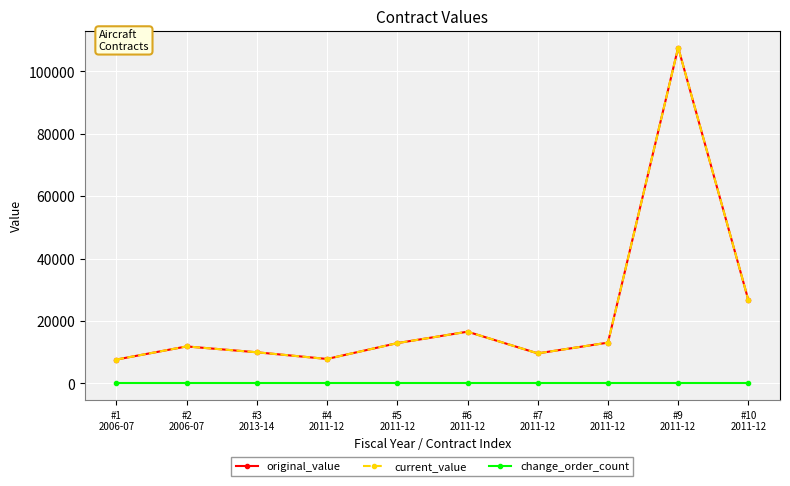

Is this an area chart (filled region under the line)?

No